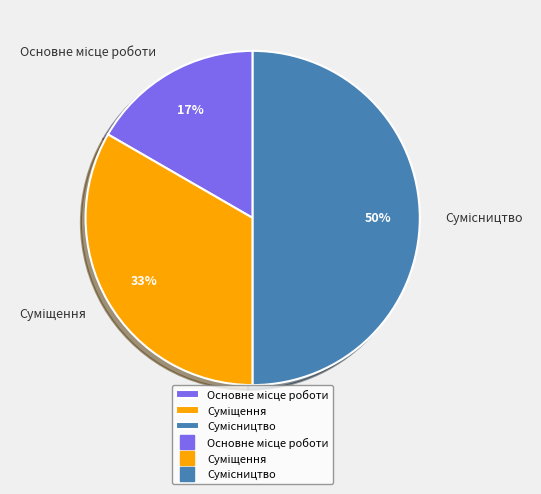

To the nearest percent, what is the difference between the largest and smallest slice percentages?

33%